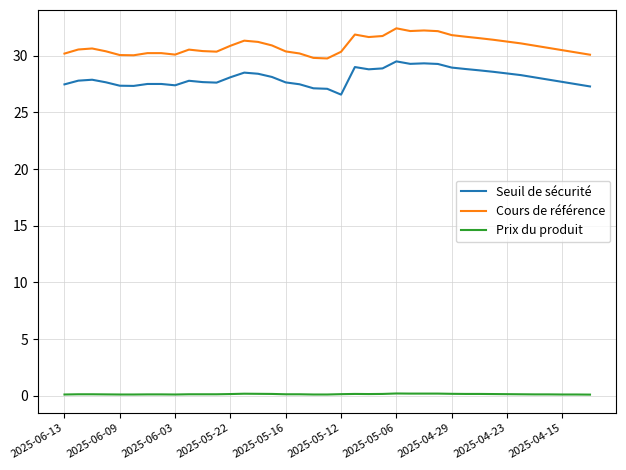

Rank the series by their maximum value, from lowest to highest.

Prix du produit, Seuil de sécurité, Cours de référence